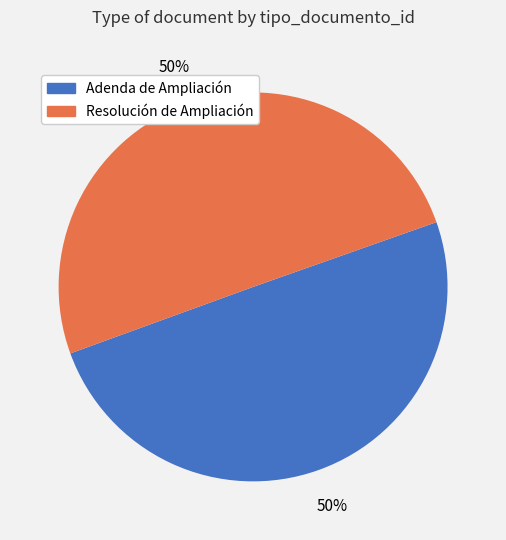

Do Resolución de Ampliación and Adenda de Ampliación together represent more than half of the pie?

Yes